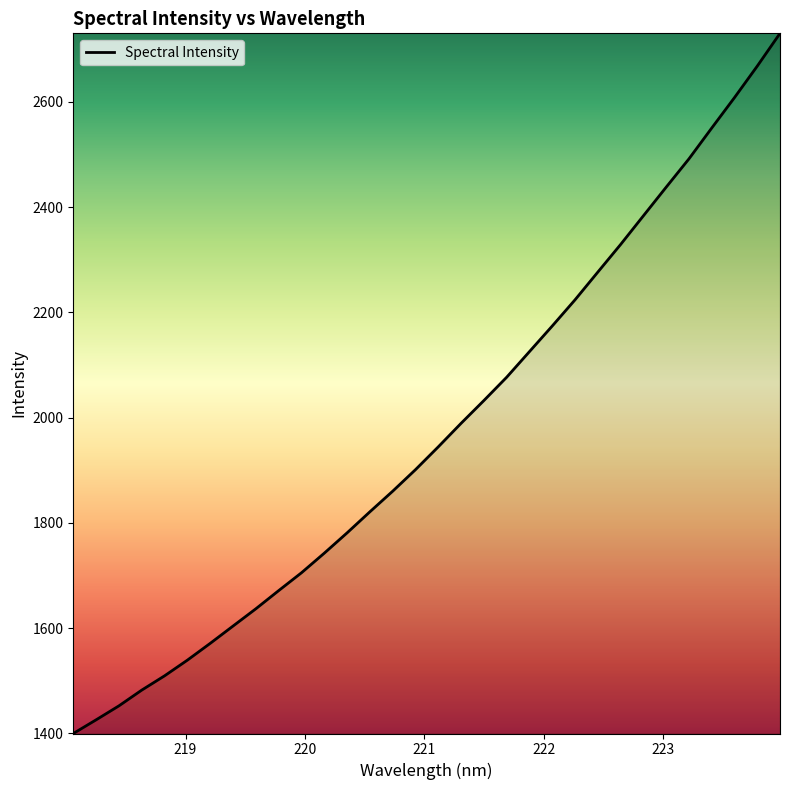

What is the smallest value displayed?

1399.5